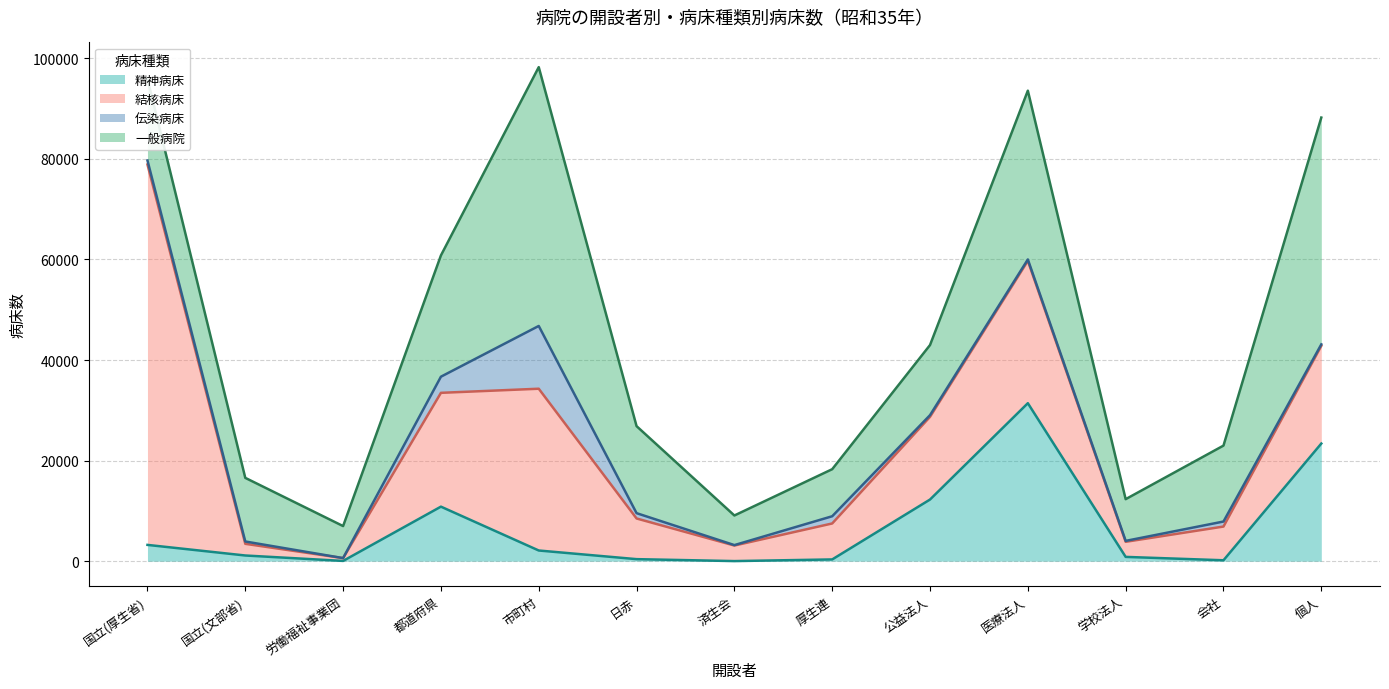

What is the greatest value displayed?

75644